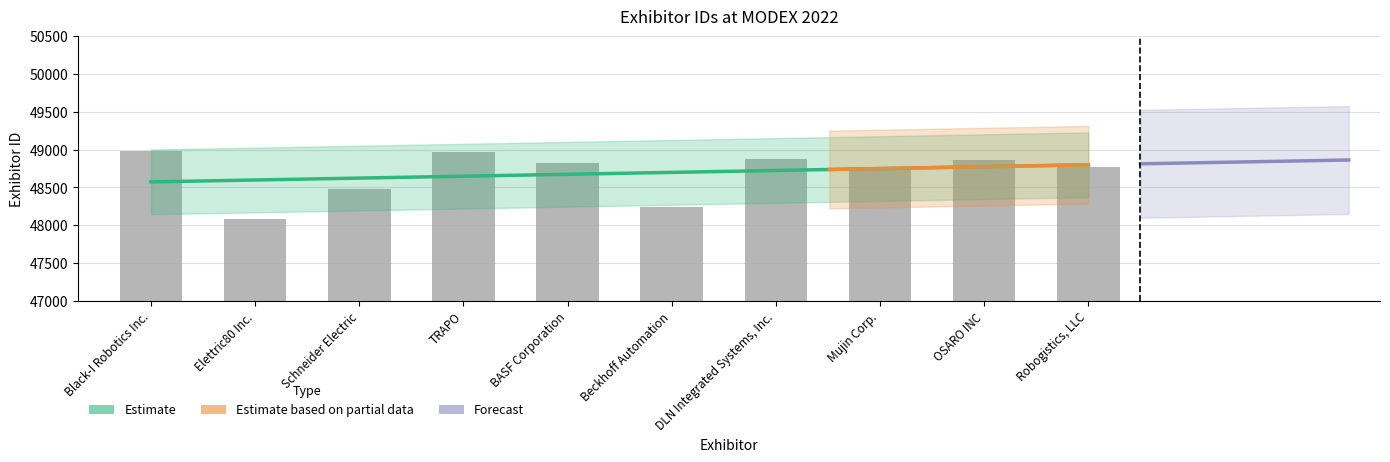

Reading left to right, list all the values displayed in this chart.

Black-I Robotics Inc.=48978	Elettric80 Inc.=48086	Schneider Electric=48478	TRAPO=48969	BASF Corporation=48830	Beckhoff Automation=48243	DLN Integrated Systems, Inc.=48880	Mujin Corp.=48777	OSARO INC=48857	Robogistics, LLC=48769